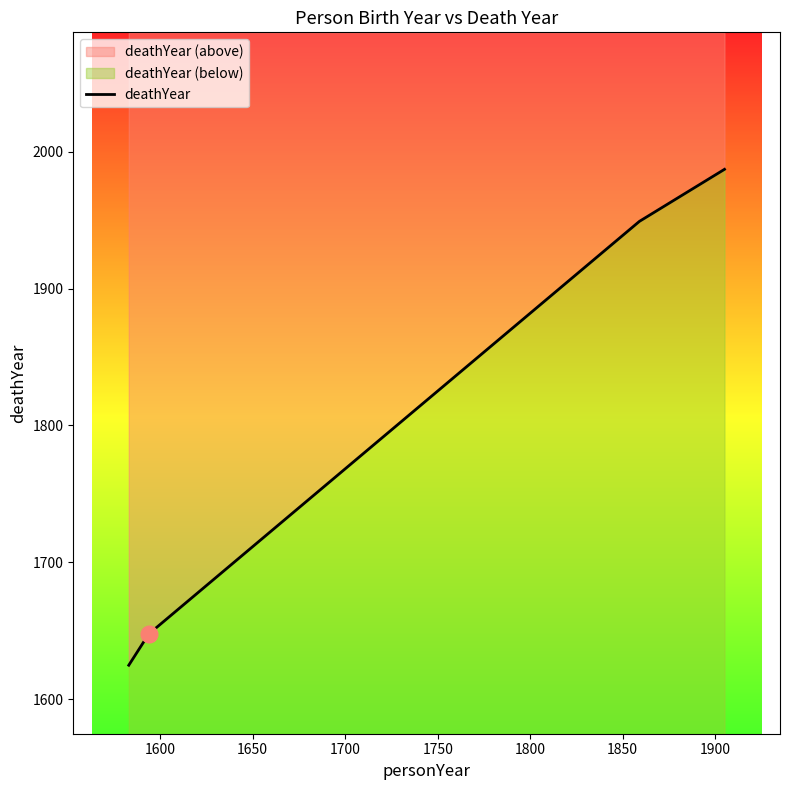

What is the smallest value displayed?

1625